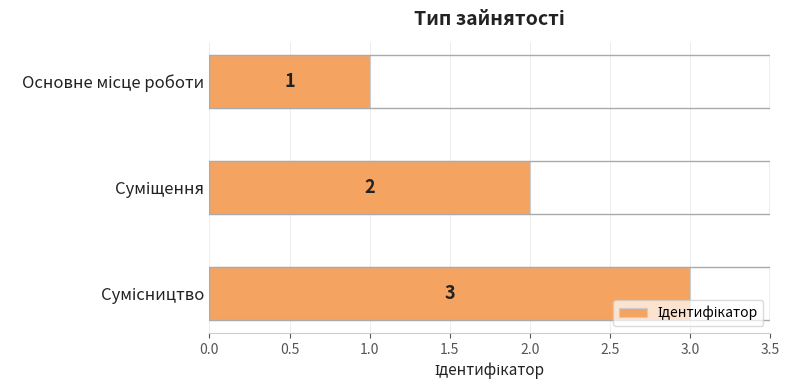

What is the sum of all values?

6